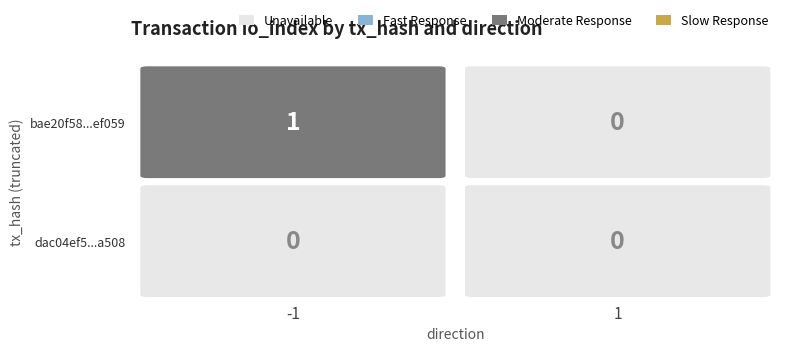

Where is bae20f58ea917de5926b78e7129697bec8ef059 nearest to the value 0?

1